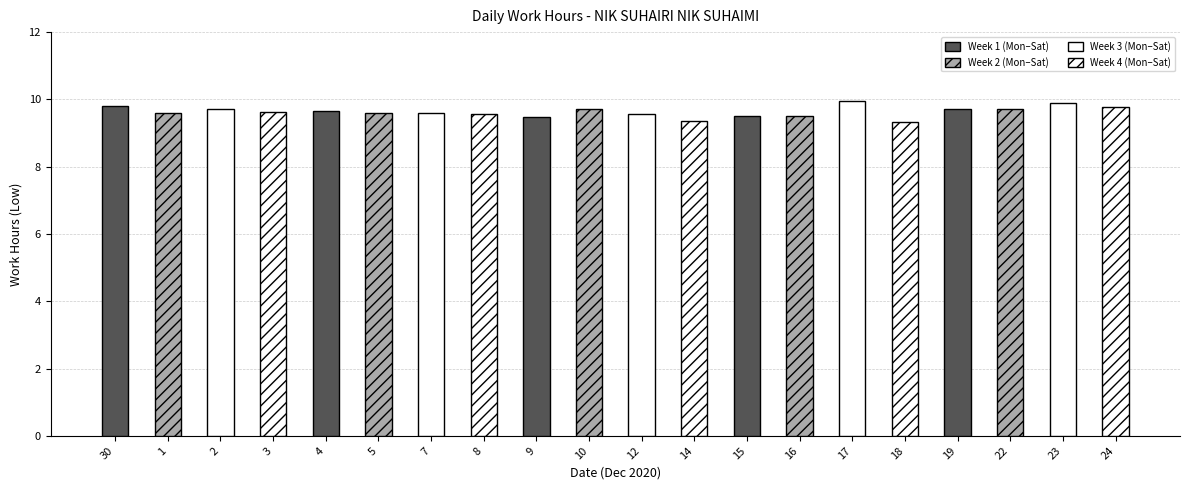

What is the ratio of the value at 19 to the value at 10?

1.0